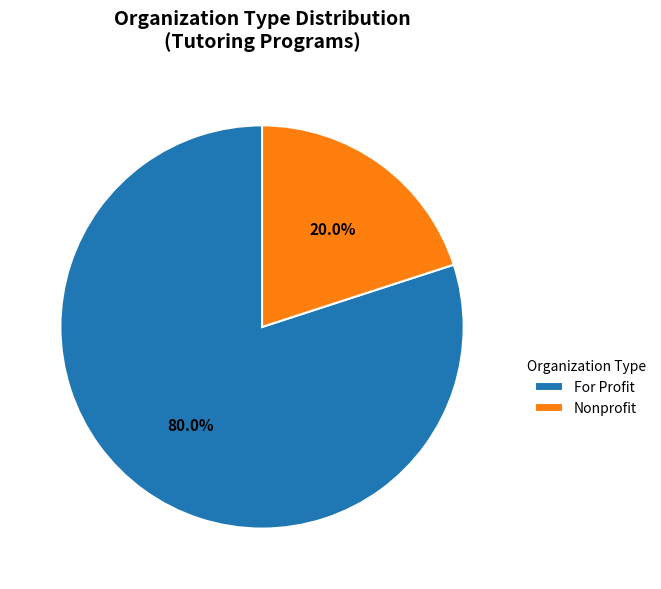

To the nearest percent, what is the difference between the Nonprofit and For Profit slice percentages?

60%